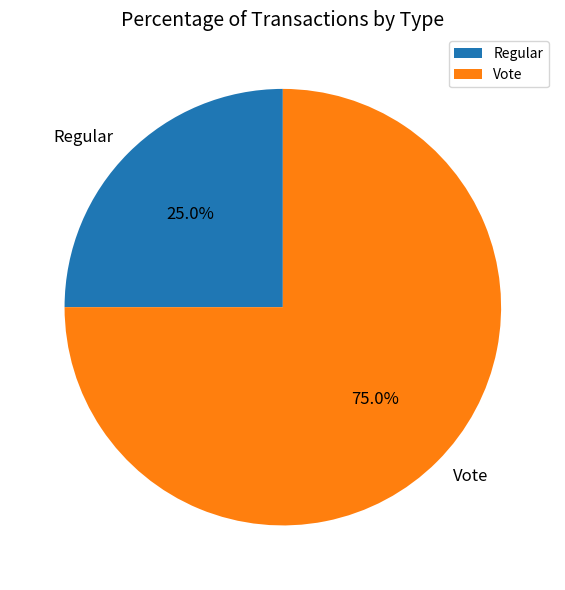

How many slices are in this pie chart?

2